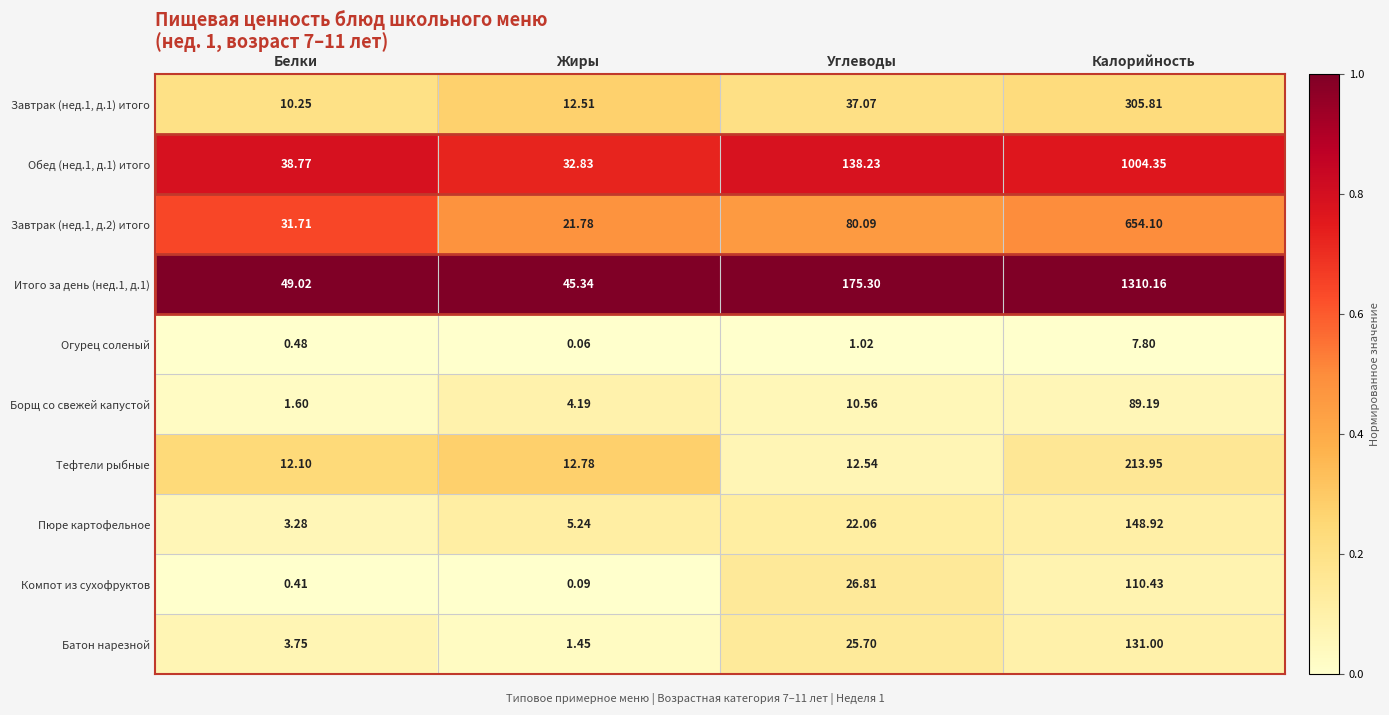

At which label is Итого за день (нед.1, д.1) closest to 677?

Углеводы